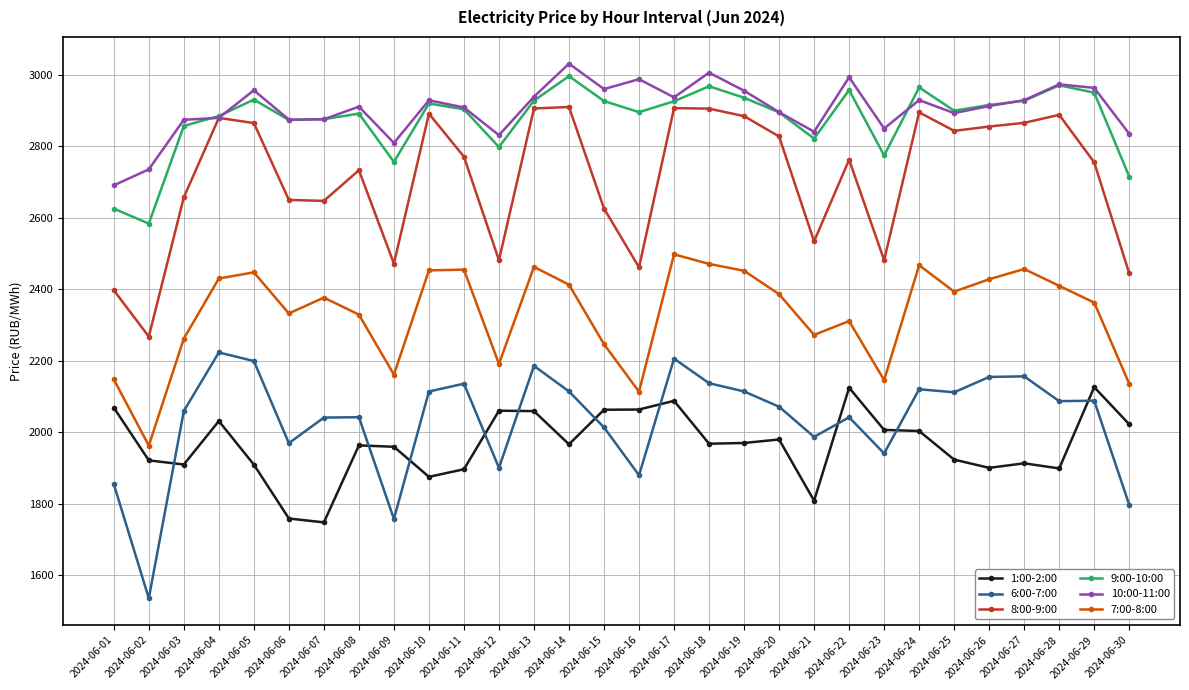

What is the value of the 6:00-7:00 point at the 13th from the left?

2186.0